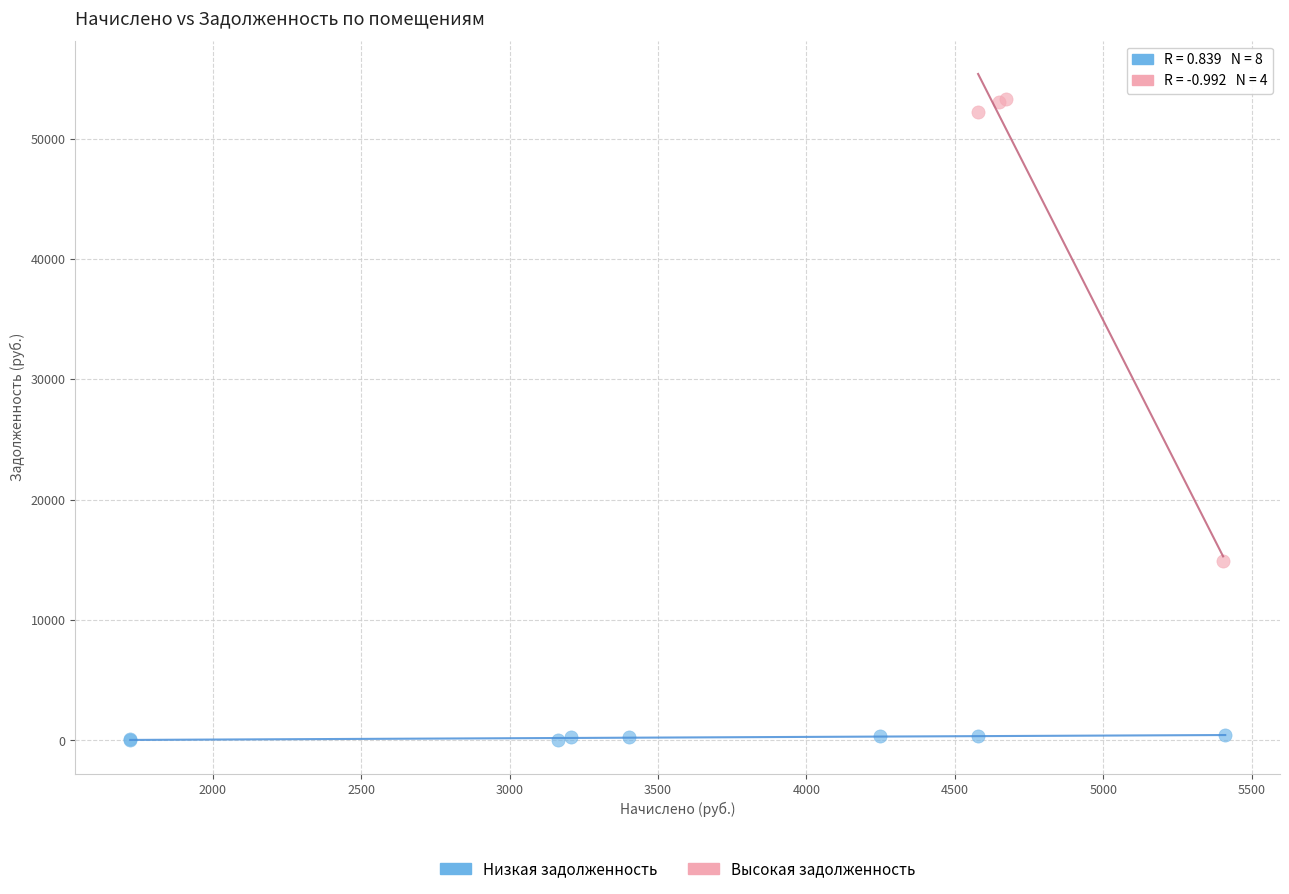

Which series reaches the maximum Y coordinate?

Высокая задолженность